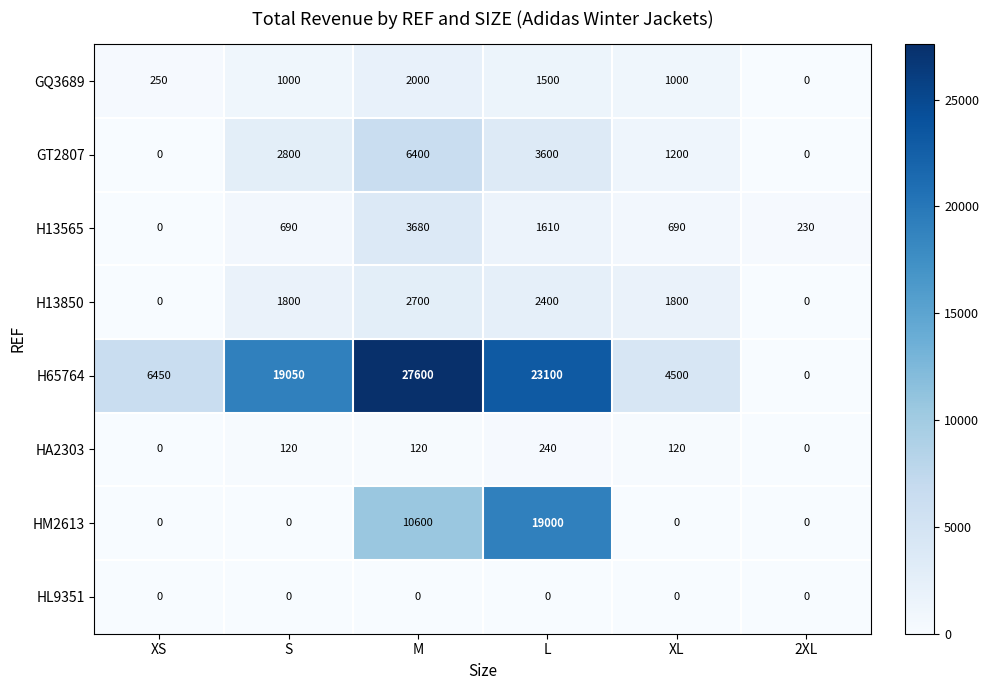

List the series in order of their peak value, lowest first.

HL9351, HA2303, GQ3689, H13850, H13565, GT2807, HM2613, H65764